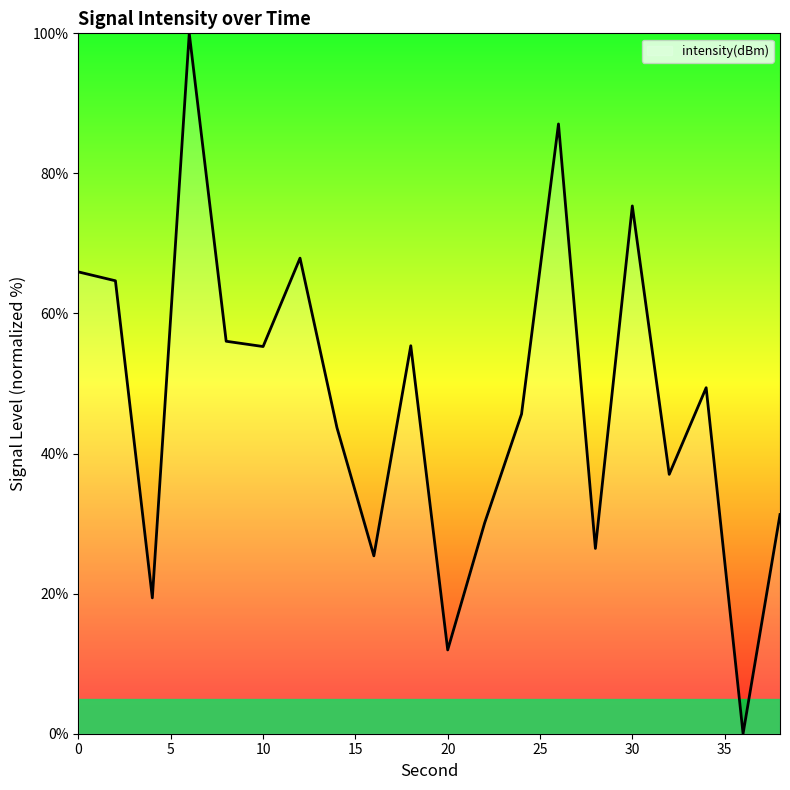

How many lines are shown in the chart?

1